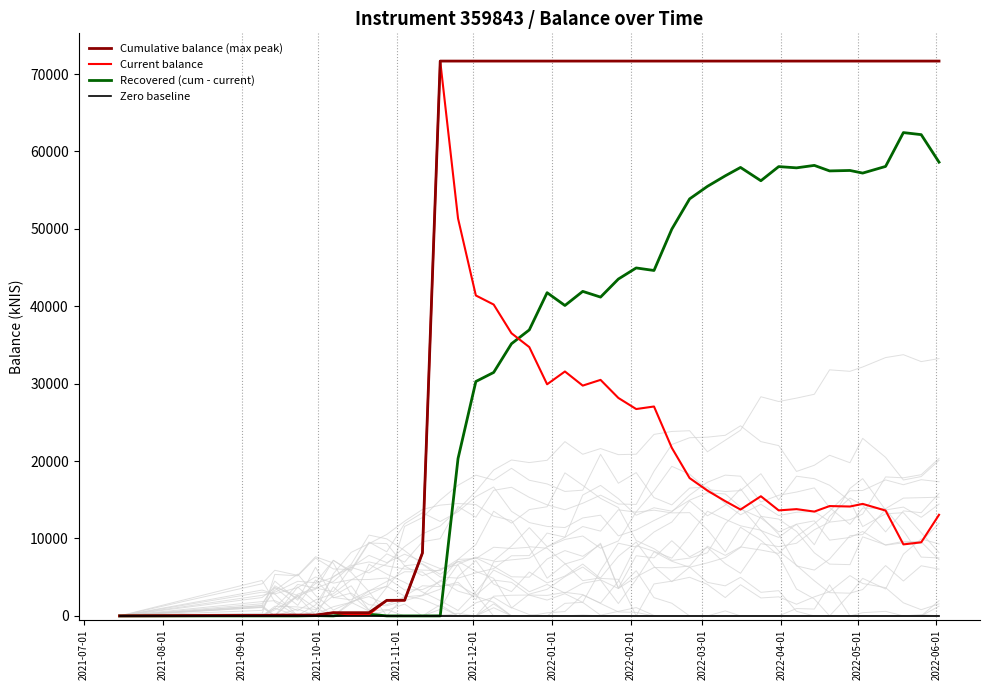

True or false: Current balance and Cumulative balance (max peak) cross at least once.

False